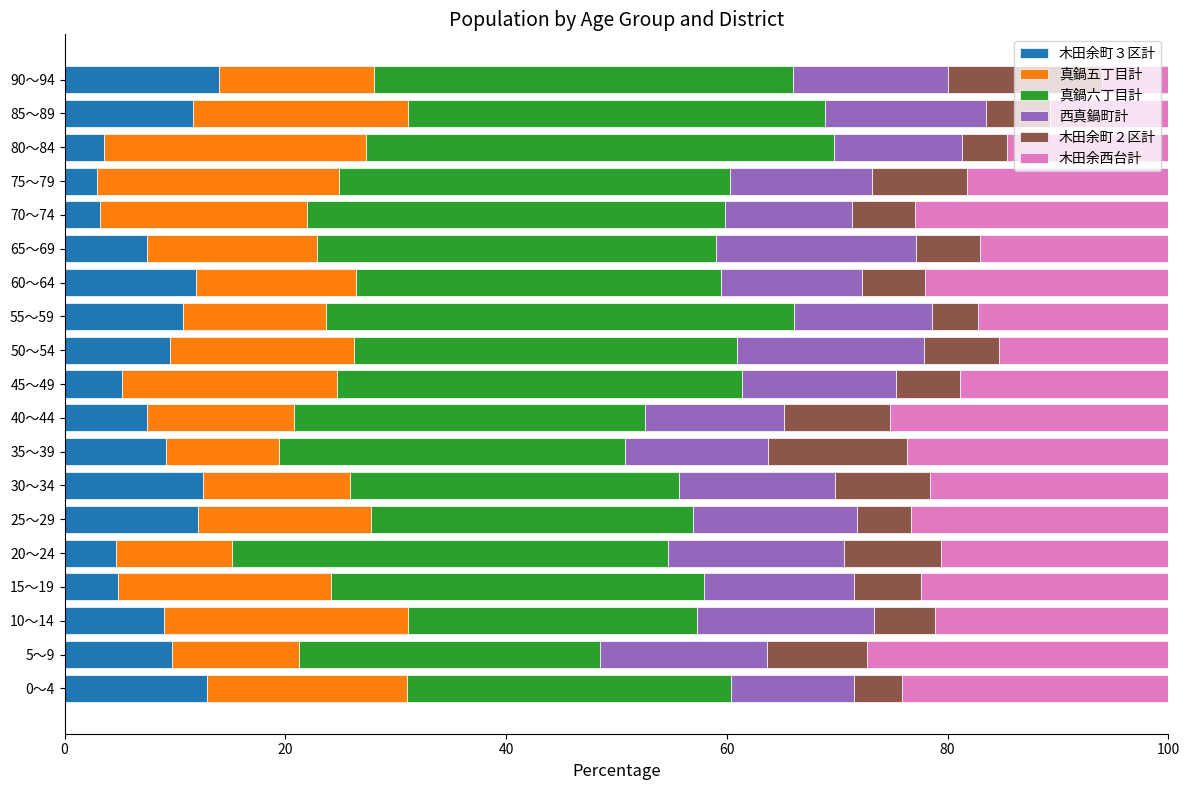

What is the minimum value for 木田余町３区計?

3.0